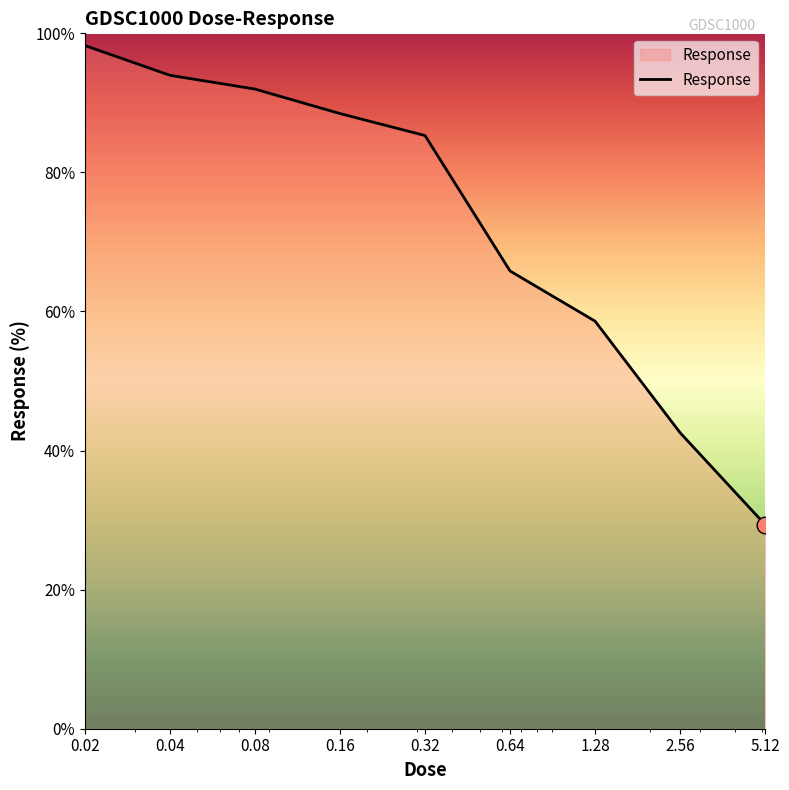

What is the minimum value shown in the chart?

29.3